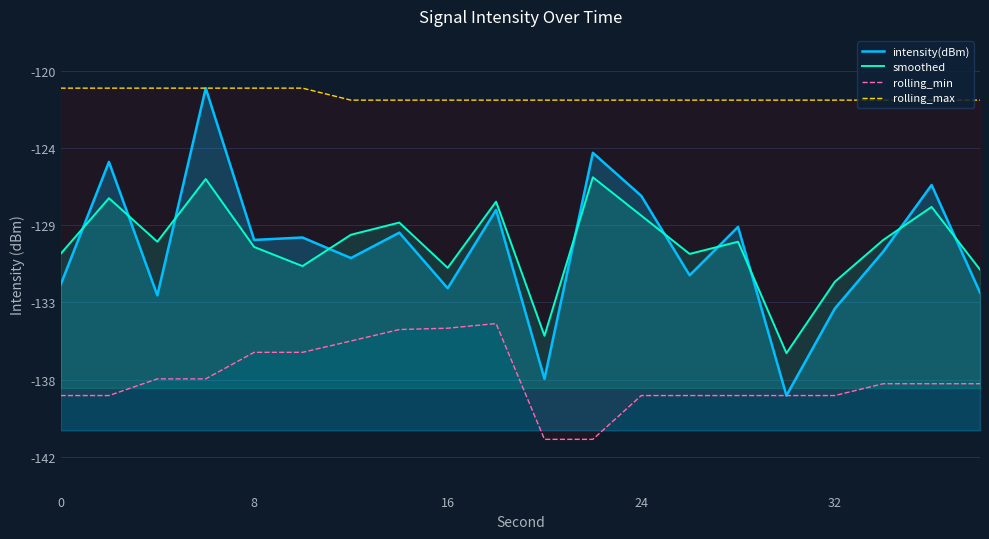

True or false: rolling_max has more than 1 points higher than both neighbors.

False